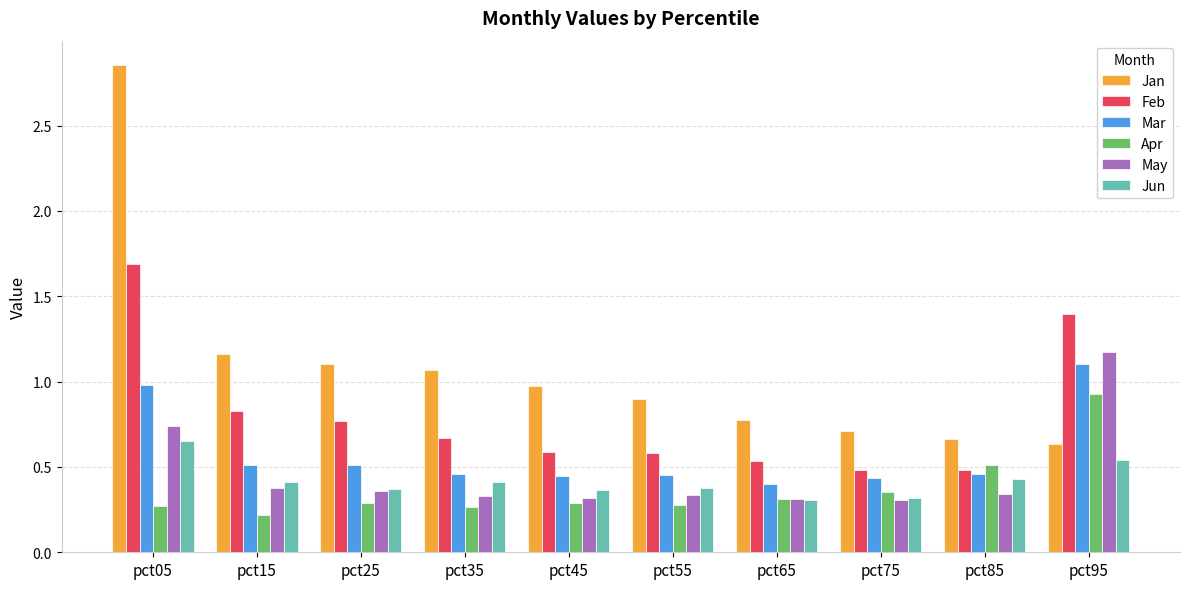

Are the bars horizontal?

No